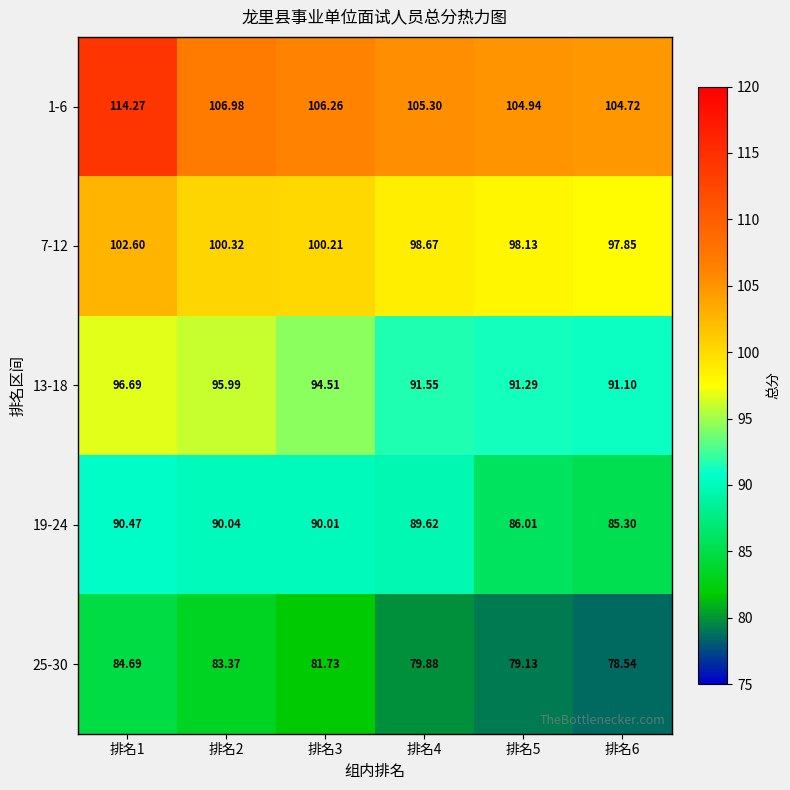

Rank the series at 排名4 from highest to lowest value.

1-6, 7-12, 13-18, 19-24, 25-30